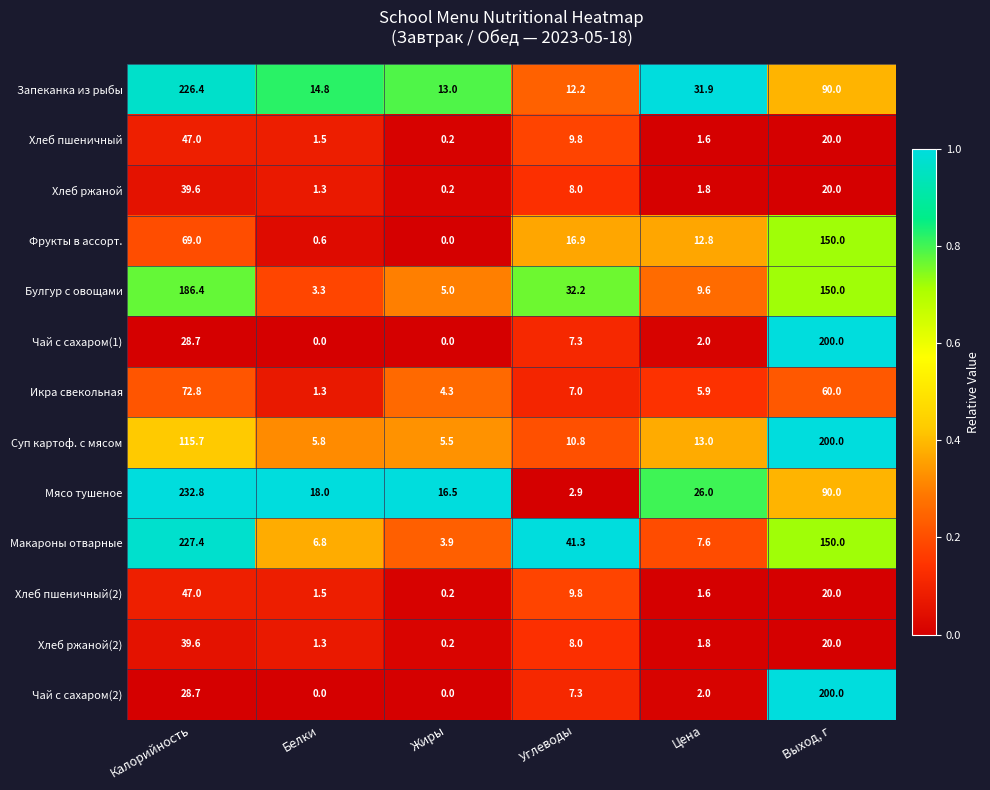

What is the greatest value displayed?

232.8